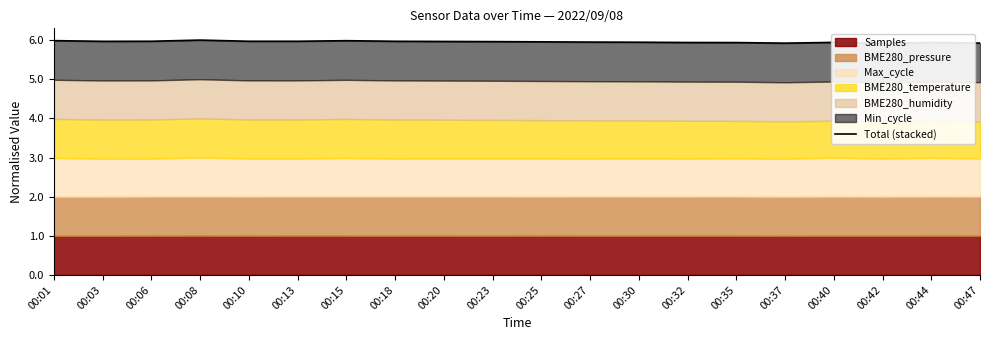

What value does the data have at 00:10?

6.0